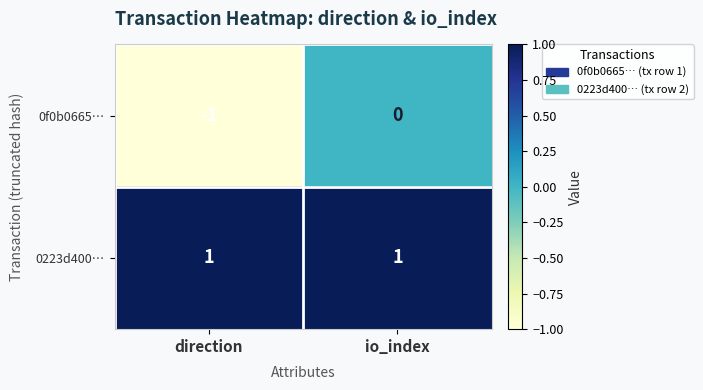

At which category is the sum across all series the highest?

io_index